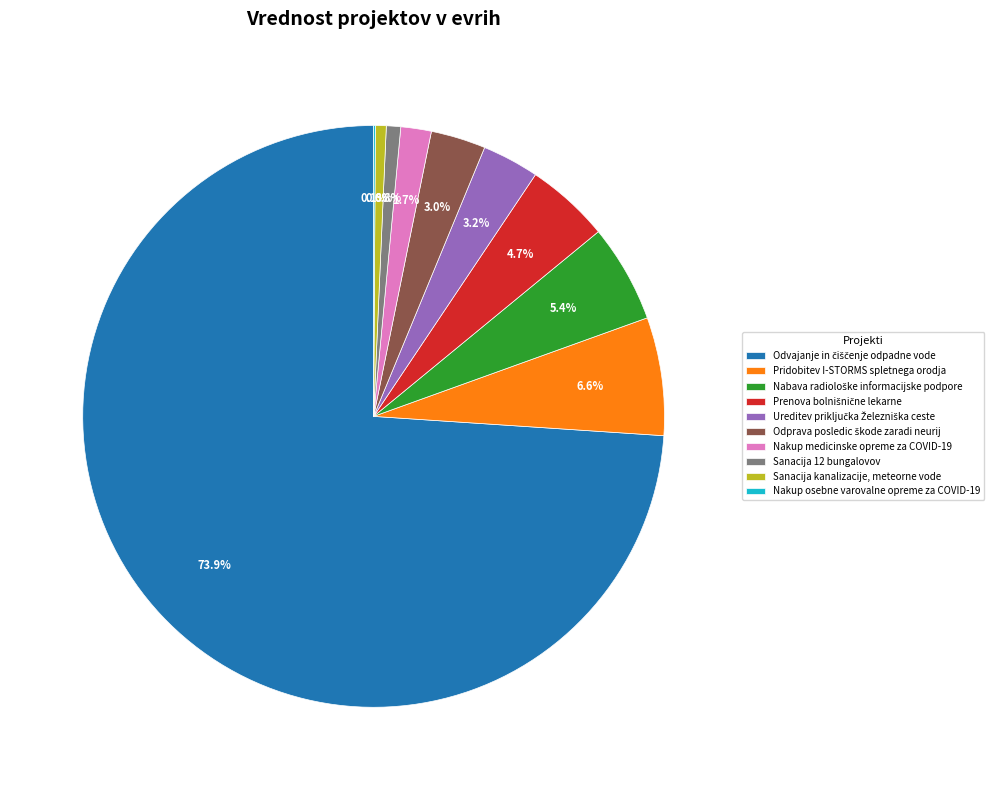

What percentage do Sanacija 12 bungalovov and Nakup medicinske opreme za COVID-19 together represent?

2.5%